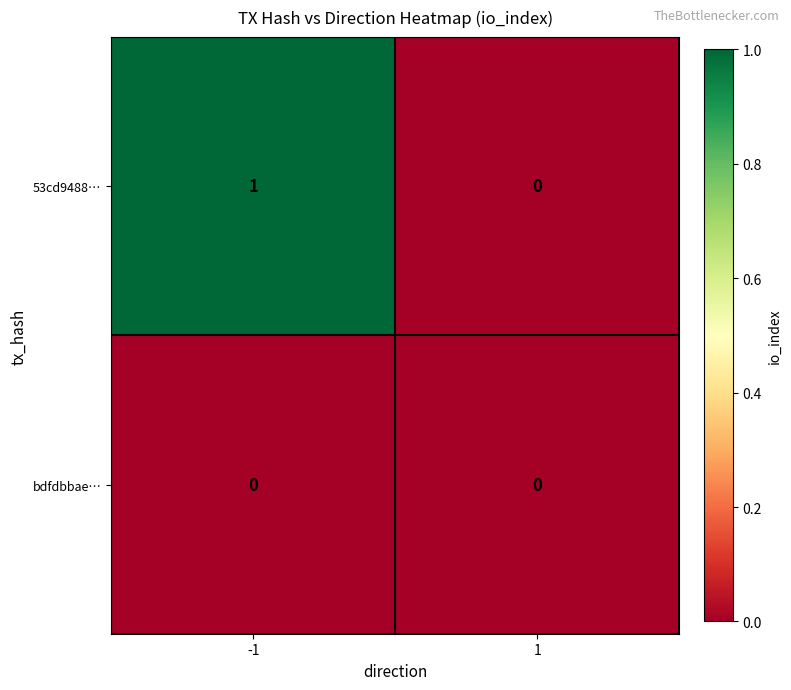

Which series changed the most between -1 and 1?

53cd9488…